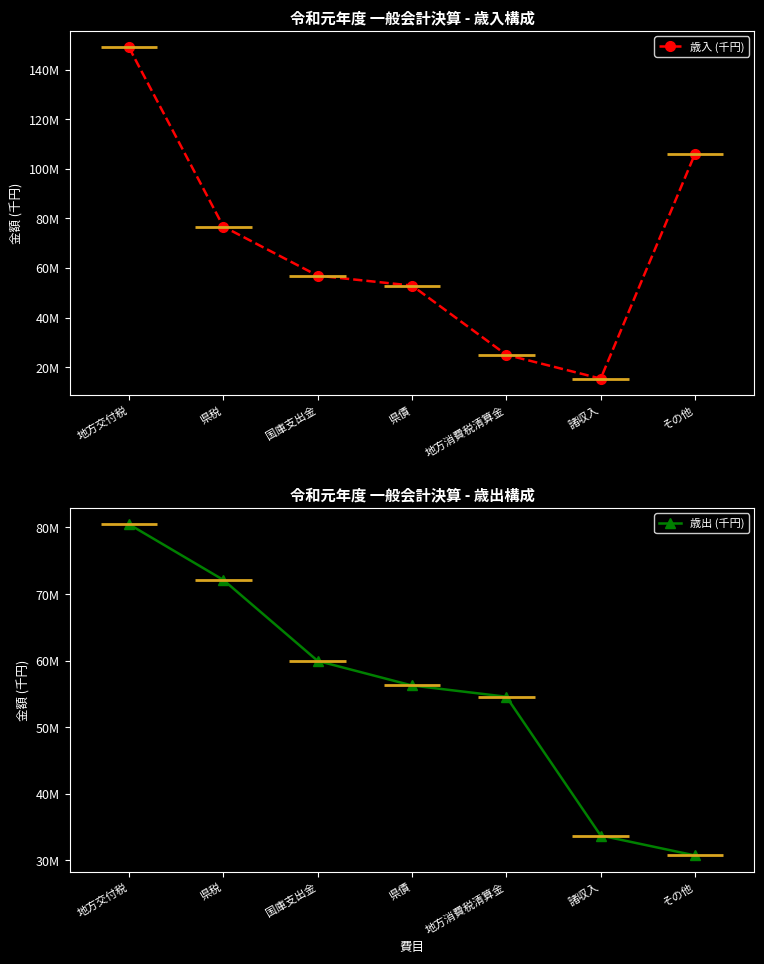

The value of 歳出 (千円) at 地方交付税 is 80477870. True or false?

True